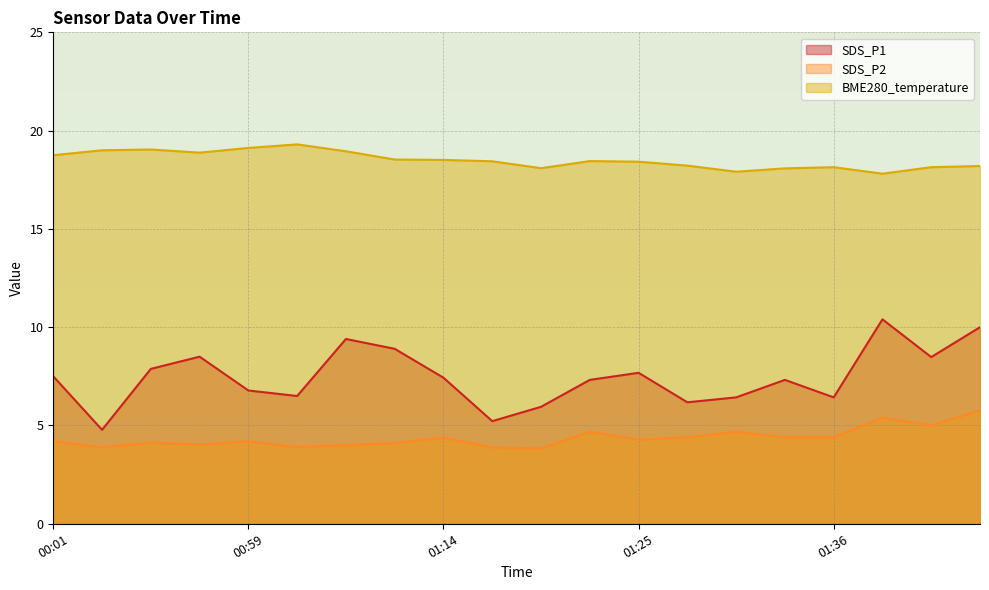

Which series has the widest spread of values?

SDS_P1